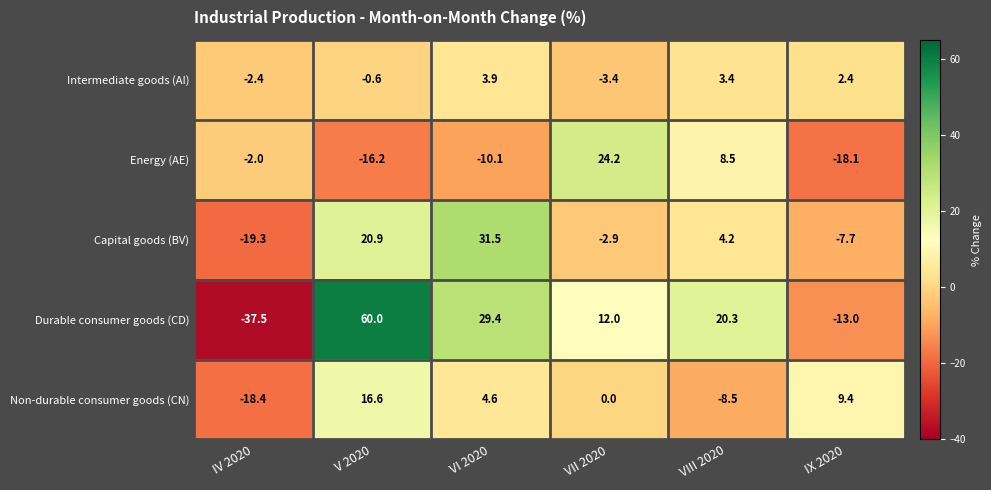

Which series has the largest range (max minus min)?

Durable consumer goods (CD)